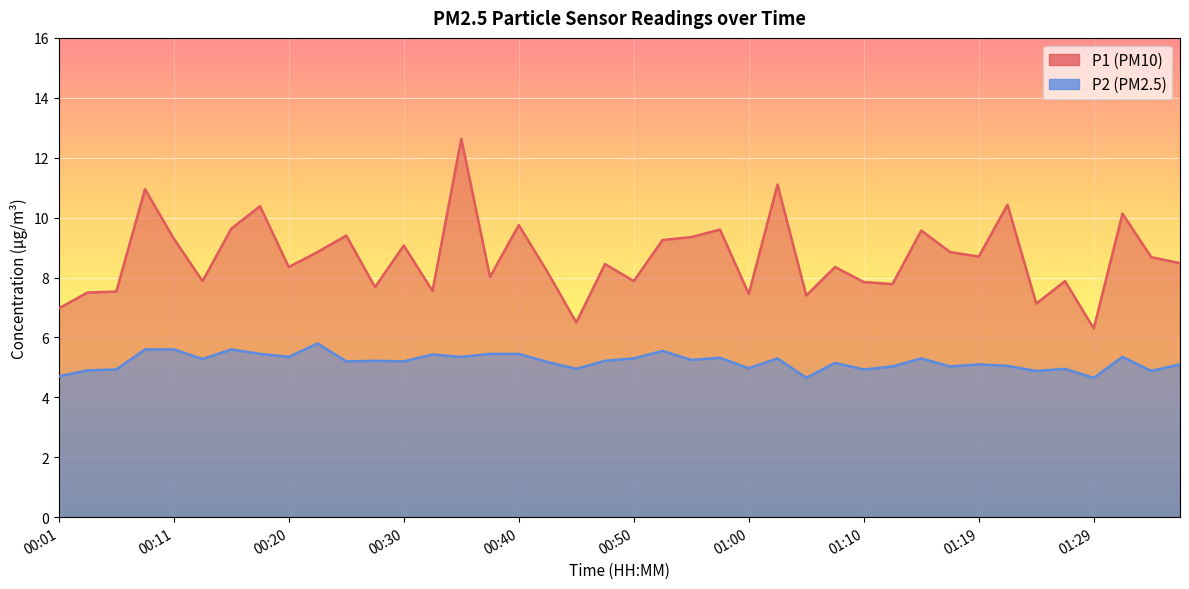

The value of P1 at 00:15 is 9.6. True or false?

True